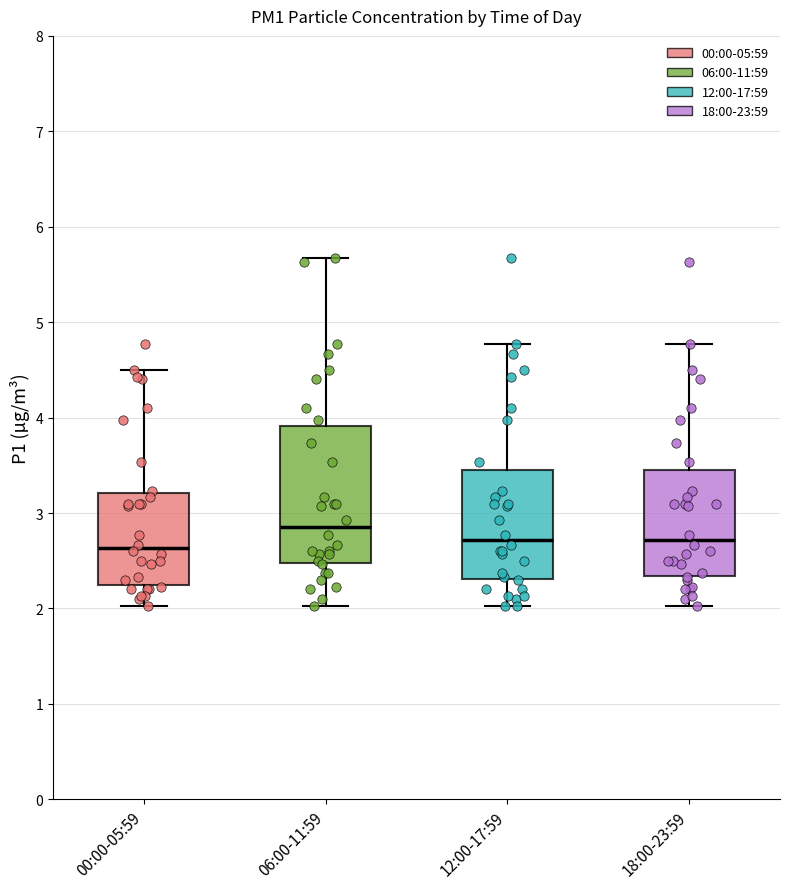

Reading left to right, read every box against the y-axis: the position of its median line, the range the box covers, and the ends of its whiskers. The values are not printed on the chart, so give them approximately, as read against the axis.

00:00-05:59: median 2.6, box 2.2 to 3.2, whiskers 2.0 to 4.5
06:00-11:59: median 2.9, box 2.5 to 3.9, whiskers 2.0 to 5.7
12:00-17:59: median 2.7, box 2.3 to 3.5, whiskers 2.0 to 4.8
18:00-23:59: median 2.7, box 2.3 to 3.5, whiskers 2.0 to 4.8